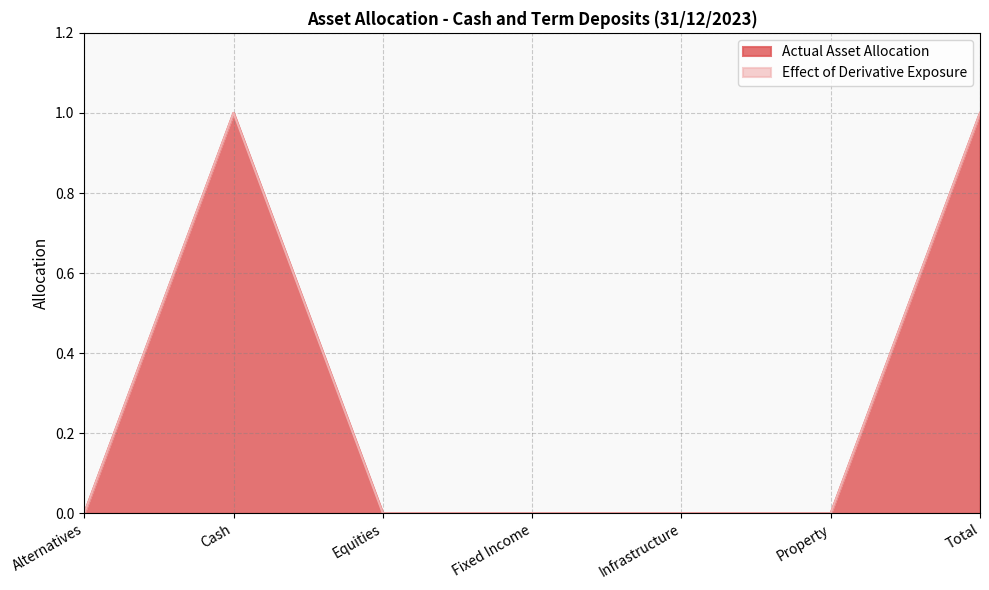

At which category does the data reach its first local peak?

Cash